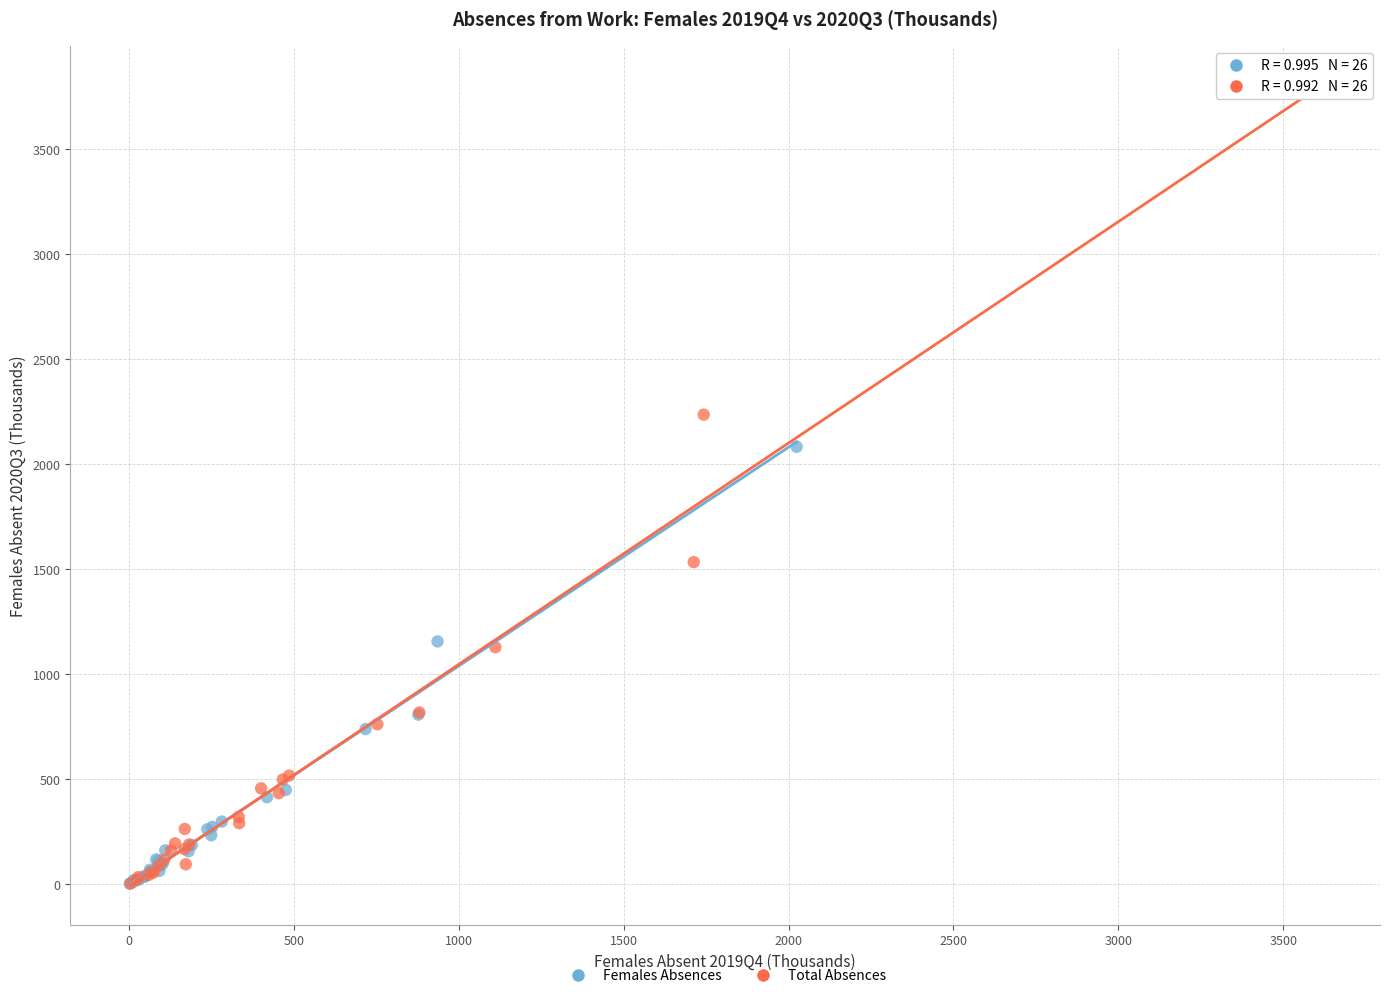

Which series contains the highest Y value?

Total Absences